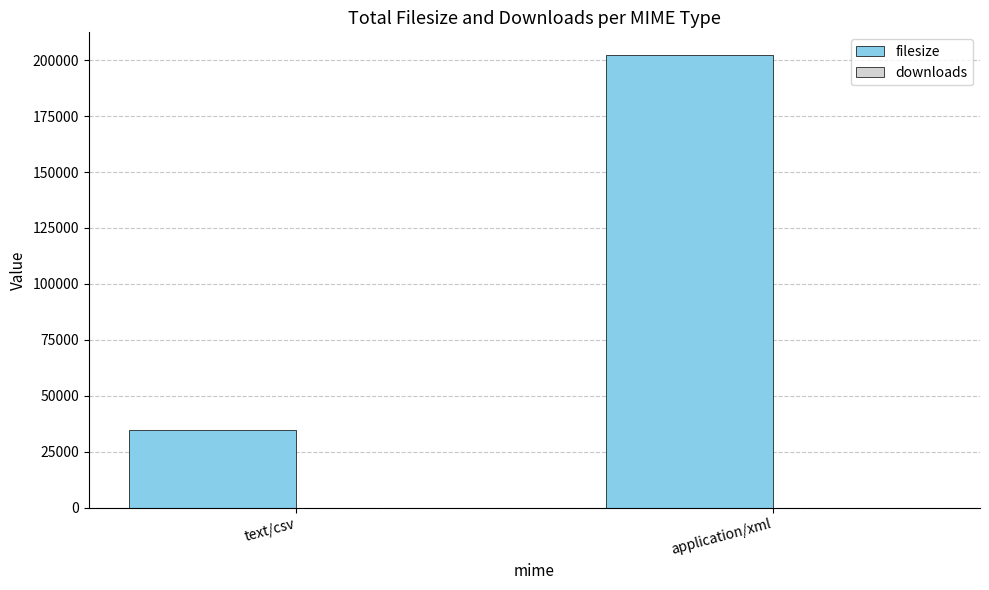

What is the total value across all series at application/xml?

202357